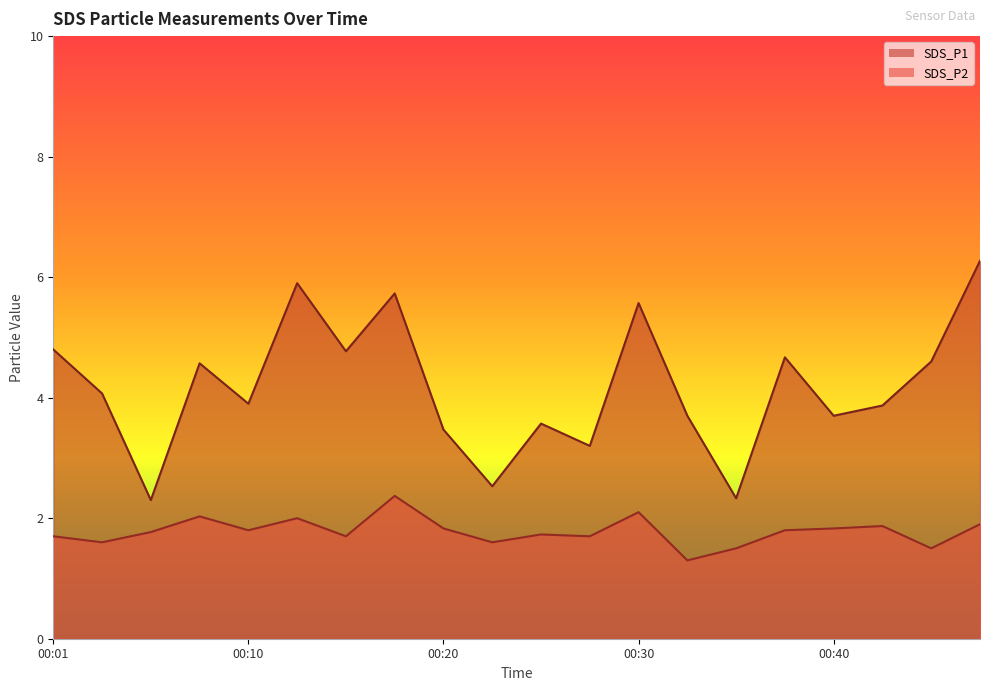

True or false: SDS_P2 has more than 0 interior local peaks.

True